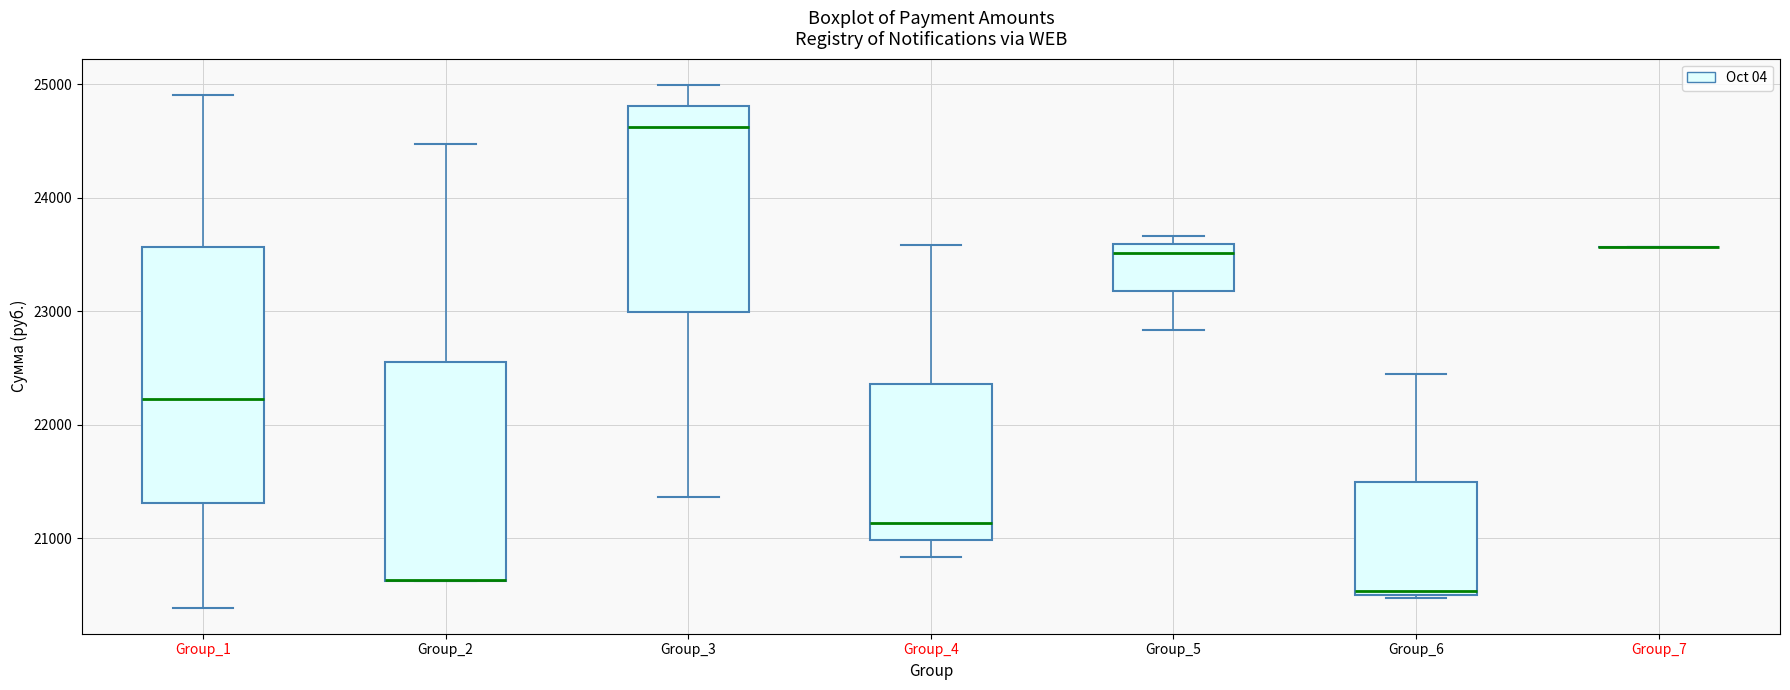

Reading left to right, transcribe this box plot: for each box, give where its median line is, the range the box spans, and where its two whiskers end, as read against the y-axis. The values are not printed on the chart, so give them approximately, as read against the axis.

Group_1: median 22200, box 21300 to 23600, whiskers 20400 to 24900
Group_2: median 20600 (drawn on the box's lower edge), box 20600 to 22600, whiskers 20600 to 24500
Group_3: median 24600, box 23000 to 24800, whiskers 21400 to 25000
Group_4: median 21100, box 21000 to 22400, whiskers 20800 to 23600
Group_5: median 23500, box 23200 to 23600, whiskers 22800 to 23700
Group_6: median 20500 (just above the box's lower edge), box 20500 to 21500, whiskers 20500 (just below the box's lower edge) to 22500
Group_7: box collapsed to a line at 23600, whiskers 23600 to 23600